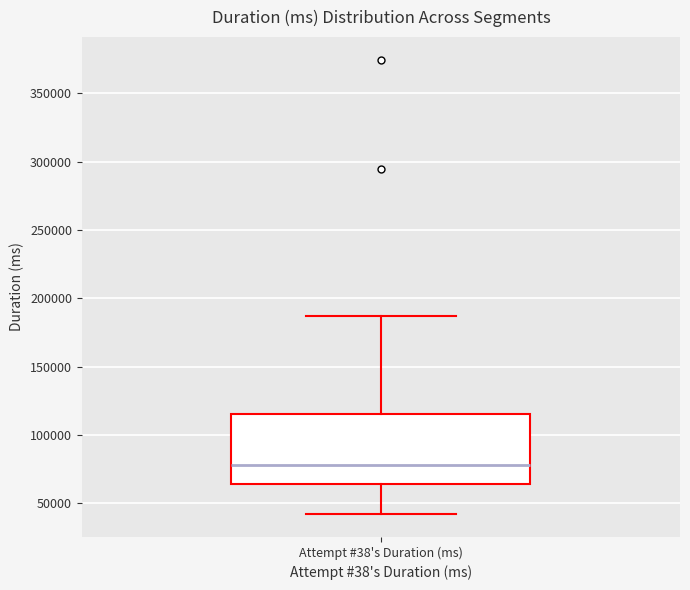

Where does the upper whisker of the box for Attempt #38's Duration (ms) end on the y-axis? The values are not printed on the chart, so give them approximately, as read against the axis.

185000